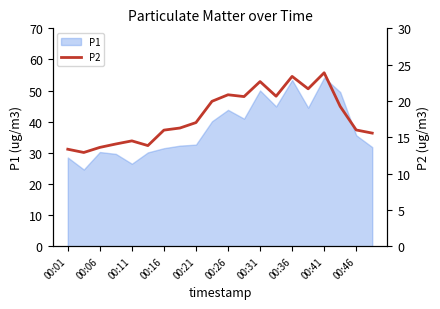

The value of P1 at 00:11 is 26.5. True or false?

True